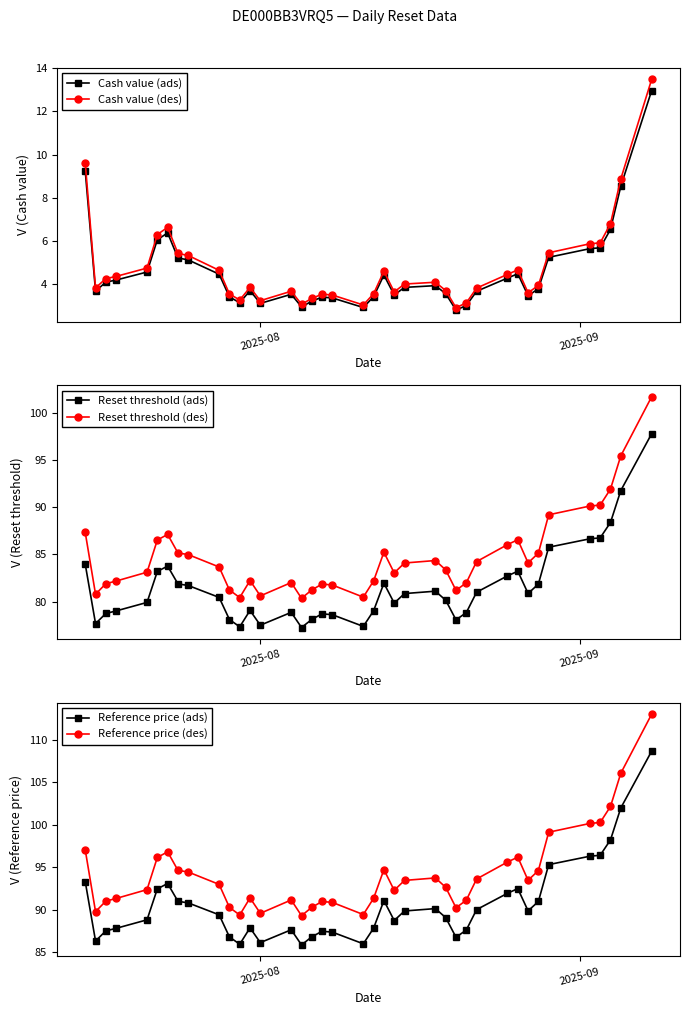

What is the value of the Cash value (des) point at the 4th from the left?

4.4